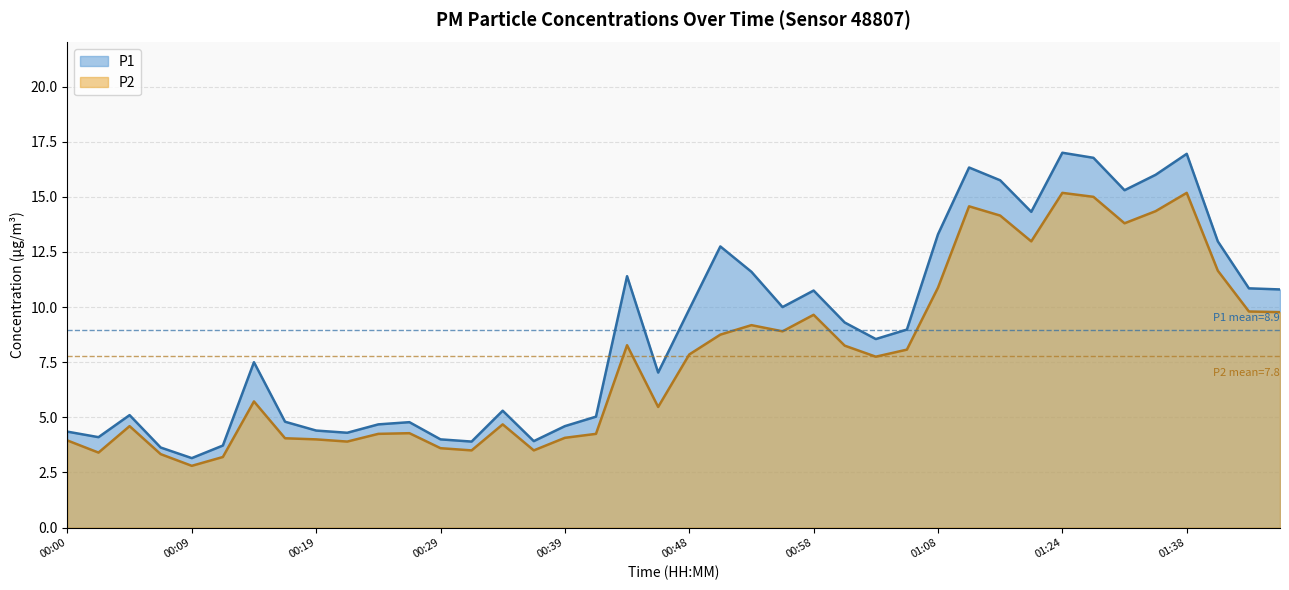

What position from the right is 01:22?

9